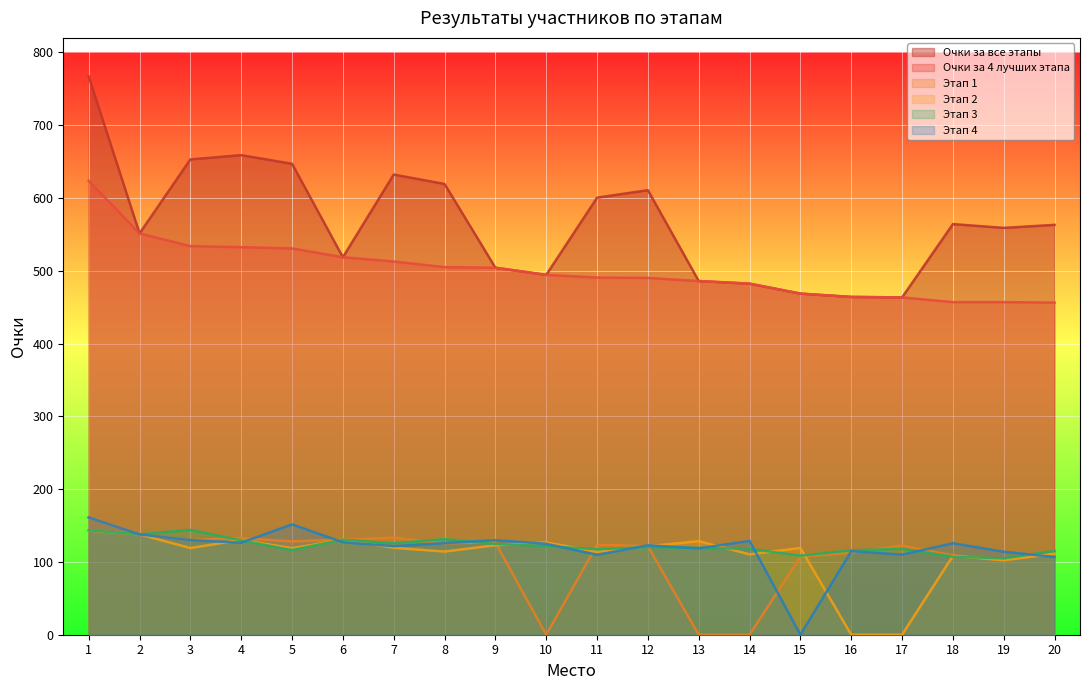

Reading left to right, what are all the values shown in this chart?

Очки за все этапы: 1=766.9	2=551.4	3=653.1	4=658.9	5=647.0	6=518.6	7=632.2	8=619.3	9=504.2	10=494.4	11=600.5	12=610.8	13=485.9	14=482.3	15=468.7	16=464.1	17=463.4	18=564.2	19=559.0	20=563.1
Очки за 4 лучших этапа: 1=623.7	2=551.4	3=534.0	4=532.5	5=530.8	6=518.6	7=512.8	8=505.1	9=504.2	10=494.4	11=490.8	12=490.3	13=485.9	14=482.3	15=468.7	16=464.1	17=463.4	18=457.0	19=457.0	20=456.3
Этап 1: 1=161.2	2=137.8	3=130.0	4=132.7	5=128.2	6=130.6	7=133.5	8=125.7	9=126.7	10=0.0	11=123.6	12=121.6	13=0.0	14=0.0	15=107.1	16=112.8	17=122.5	18=109.1	19=102.0	20=111.2
Этап 2: 1=143.2	2=137.8	3=119.1	4=130.3	5=118.9	6=130.6	7=119.4	8=114.3	9=123.0	10=126.9	11=113.9	12=121.5	13=128.6	14=110.4	15=119.2	16=0.0	17=0.0	18=108.3	19=102.7	20=111.4
Этап 3: 1=143.6	2=137.8	3=144.0	4=129.6	5=116.3	6=130.6	7=125.7	8=131.3	9=124.7	10=121.8	11=117.4	12=120.5	13=119.3	14=118.1	15=108.6	16=115.9	17=118.0	18=107.2	19=104.9	20=115.1
Этап 4: 1=161.2	2=137.8	3=130.0	4=126.4	5=151.7	6=127.0	7=121.7	8=125.9	9=129.8	10=124.9	11=109.7	12=122.8	13=118.7	14=128.9	15=0.0	16=114.8	17=110.0	18=125.7	19=114.0	20=106.8